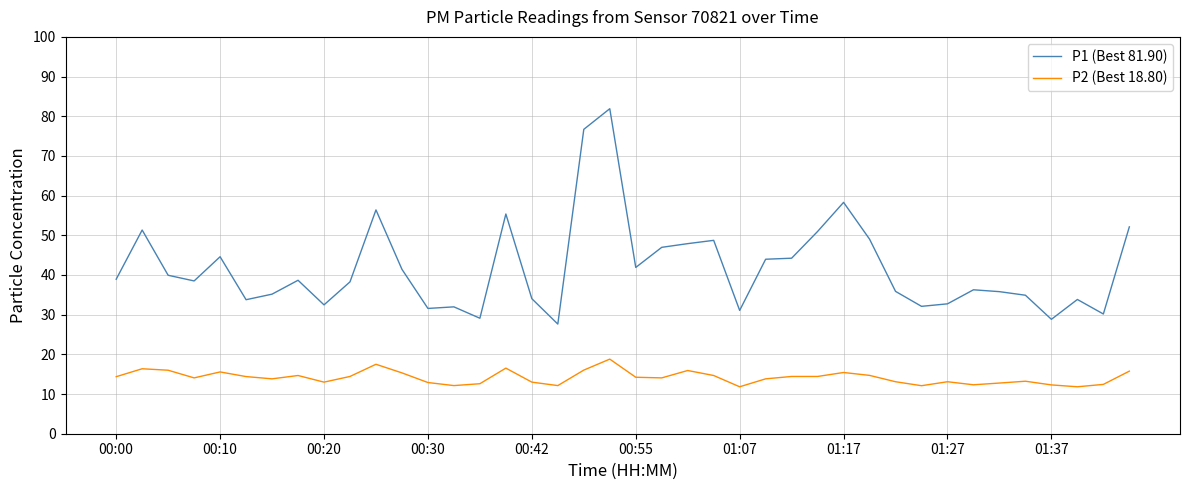

Which series has the widest spread of values?

P1 (Best 81.90)